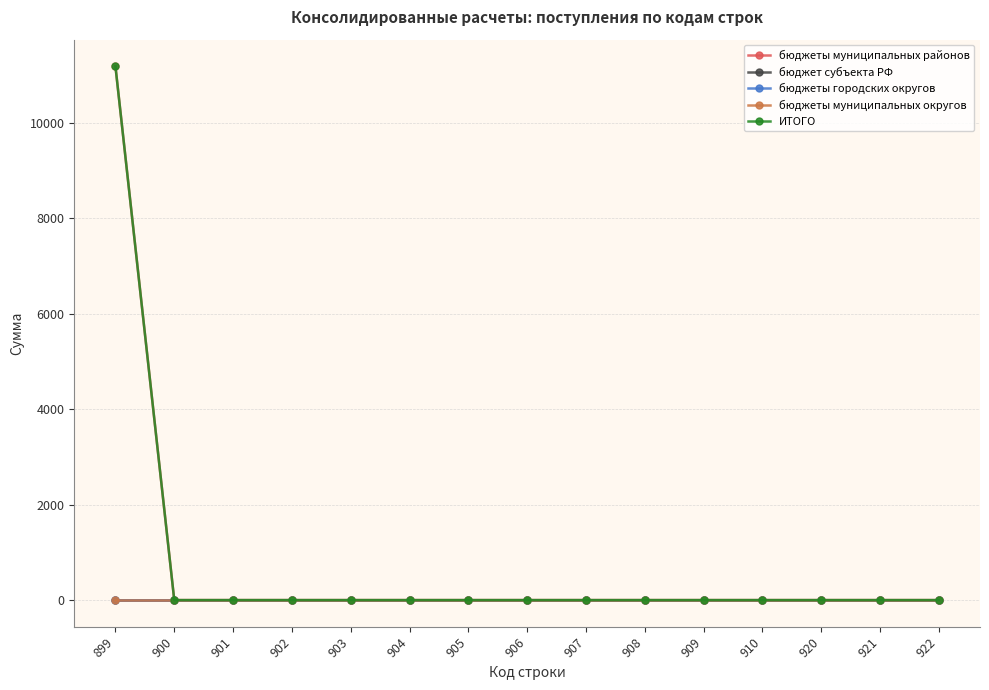

How many data points does each series have?

15